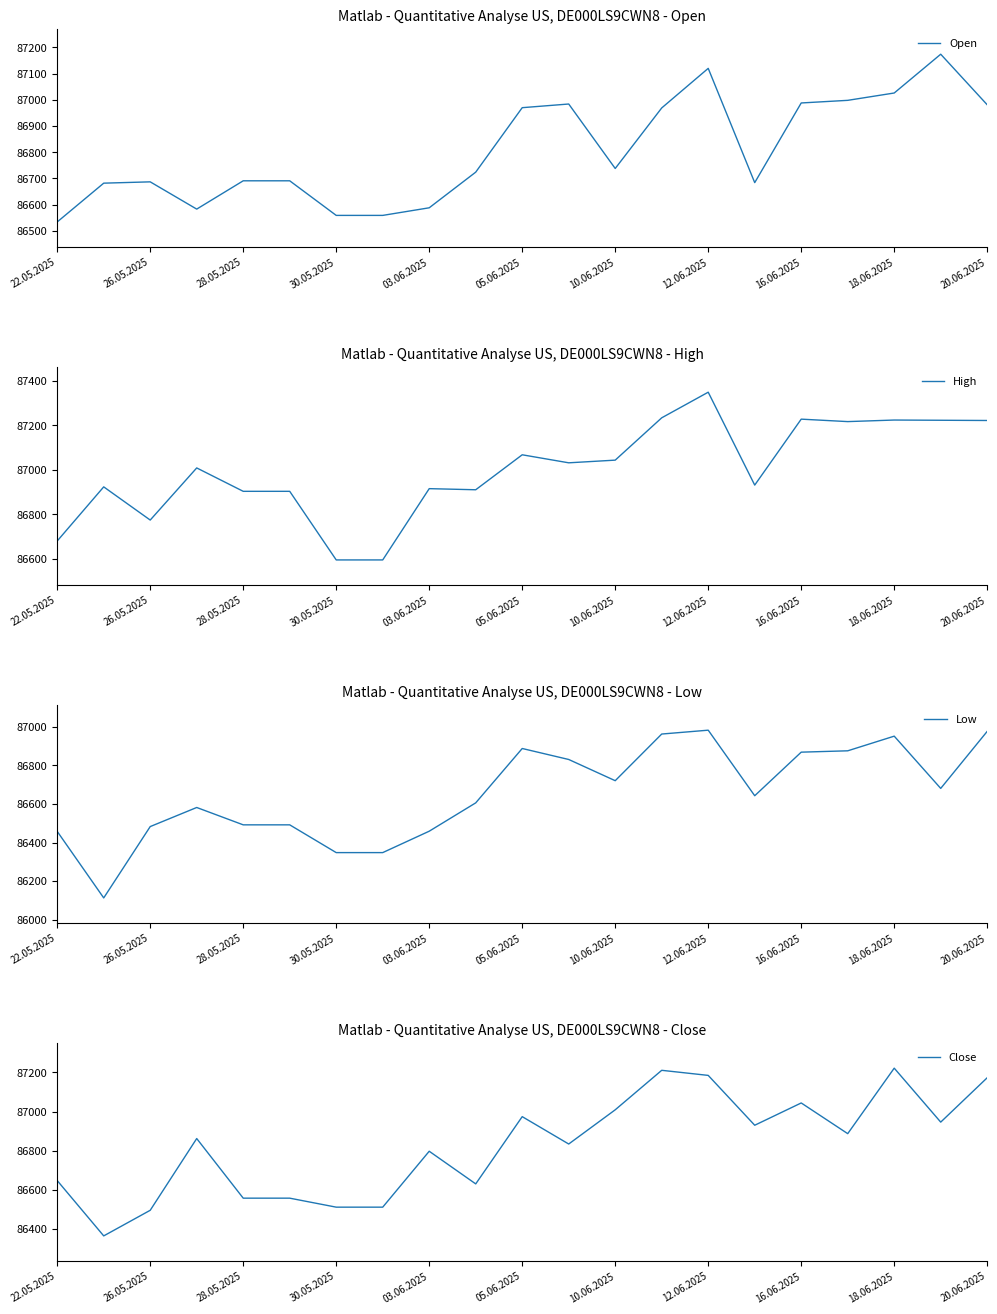

Which series has the largest total across all categories?

High